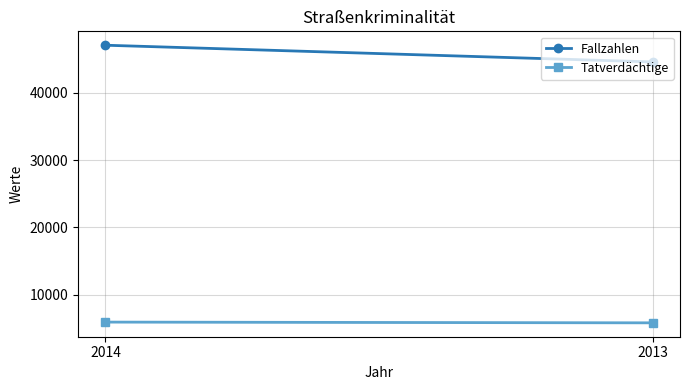

What is the difference between the Tatverdächtige values at 2014 and 2013?

110